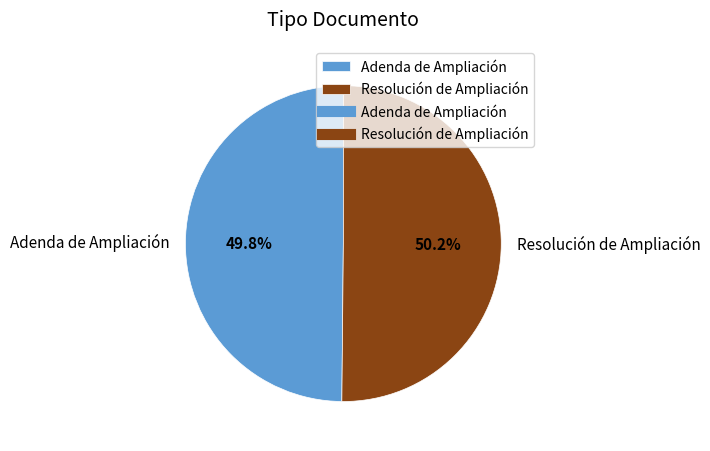

What percentage is the Resolución de Ampliación slice, to the nearest percent?

50%